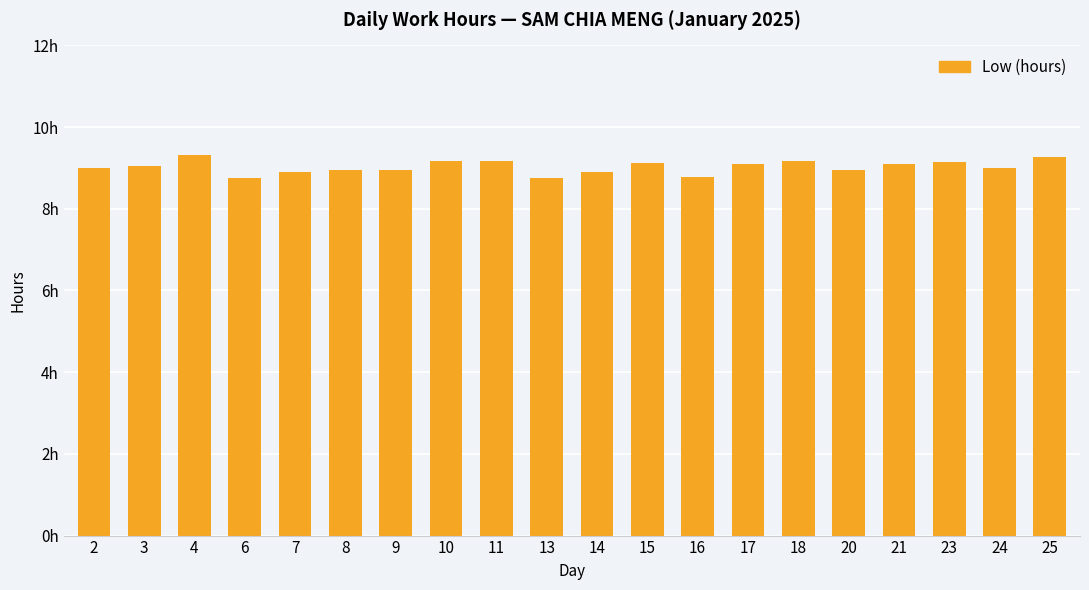

What is the sum of the values at 23 and 11?

18.3